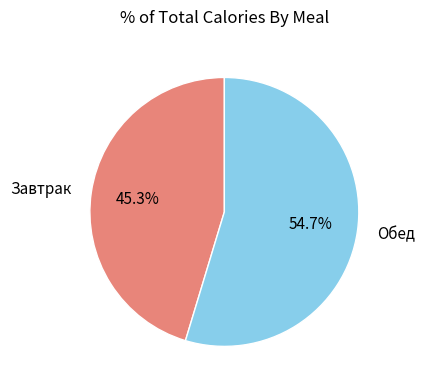

Which category has the biggest portion of the pie?

Обед